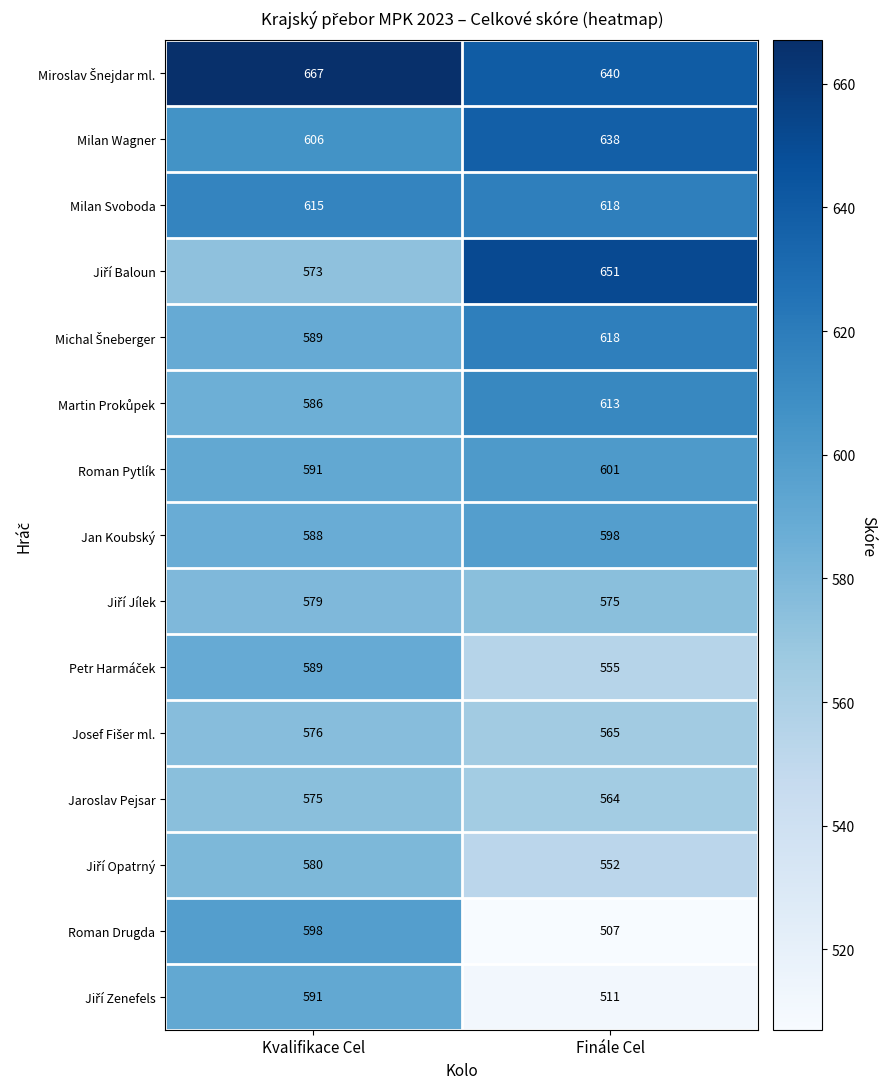

What is the sum of the Jaroslav Pejsar values at Finále Cel and Kvalifikace Cel?

1139